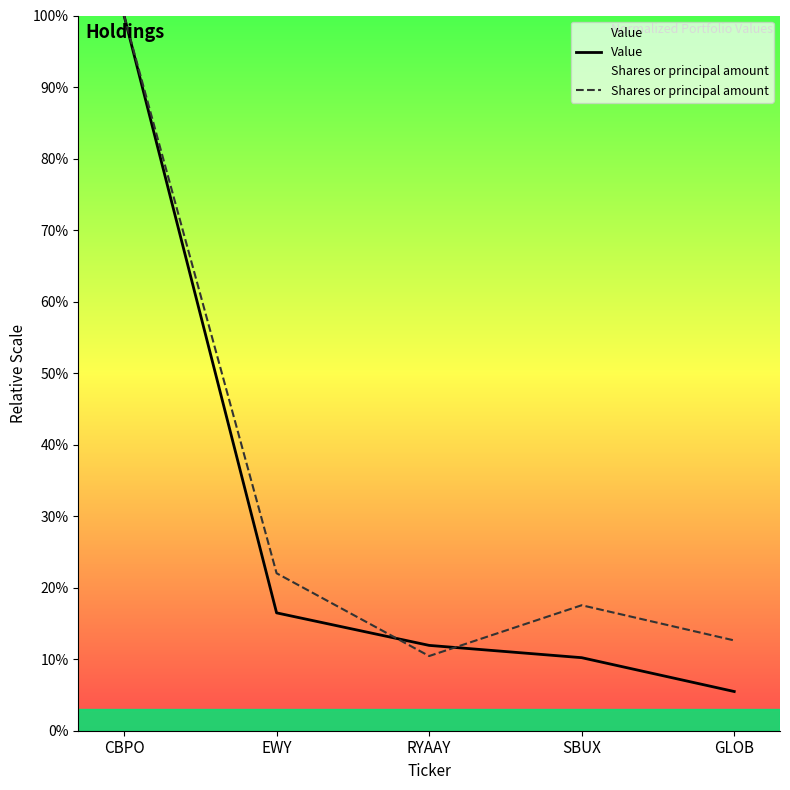

Which has a higher value, CBPO or EWY?

CBPO